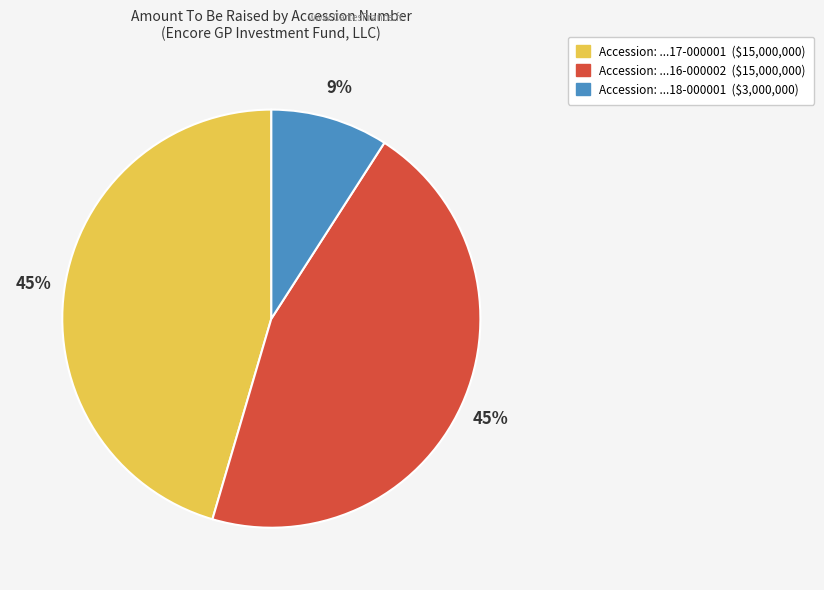

Is there any slice that represents more than half of the pie?

No